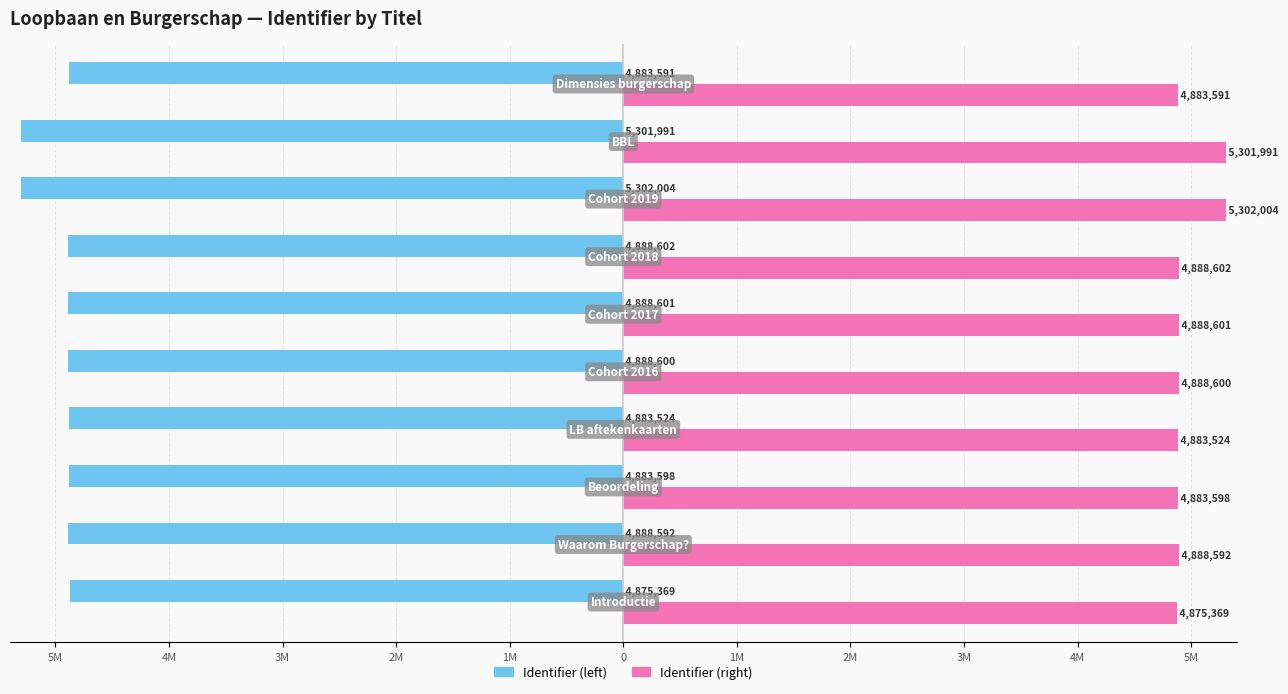

Reading left to right, list all the values displayed in this chart.

Identifier (left): -4875369	-4888592	-4883598	-4883524	-4888600	-4888601	-4888602	-5302004	-5301991	-4883591
Identifier (right): 4875369	4888592	4883598	4883524	4888600	4888601	4888602	5302004	5301991	4883591